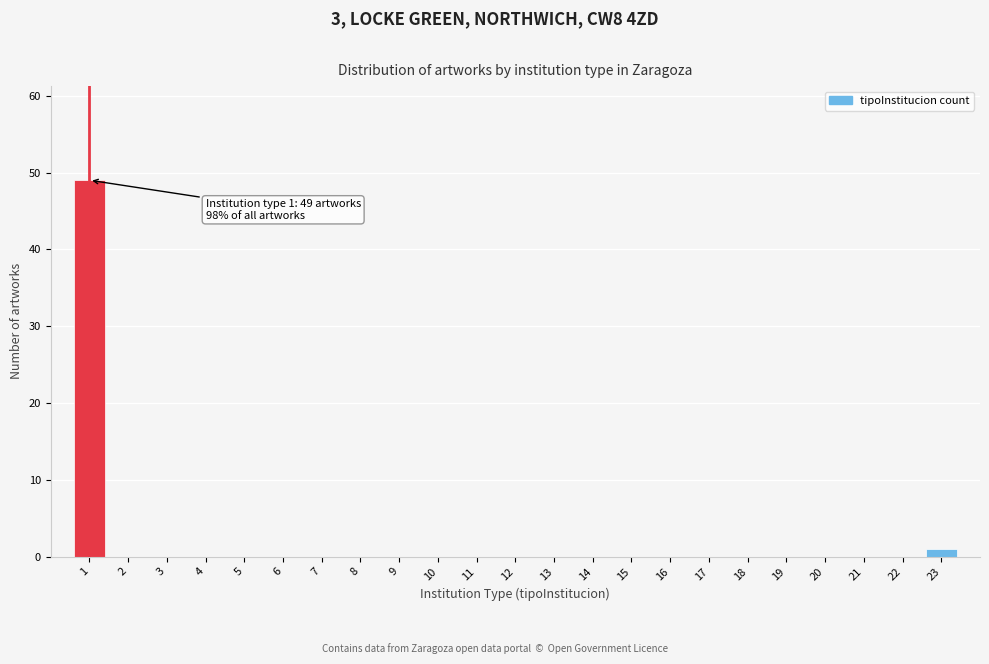

Reading left to right, extract all data points from this chart.

1=49	2=0	3=0	4=0	5=0	6=0	7=0	8=0	9=0	10=0	11=0	12=0	13=0	14=0	15=0	16=0	17=0	18=0	19=0	20=0	21=0	22=0	23=1